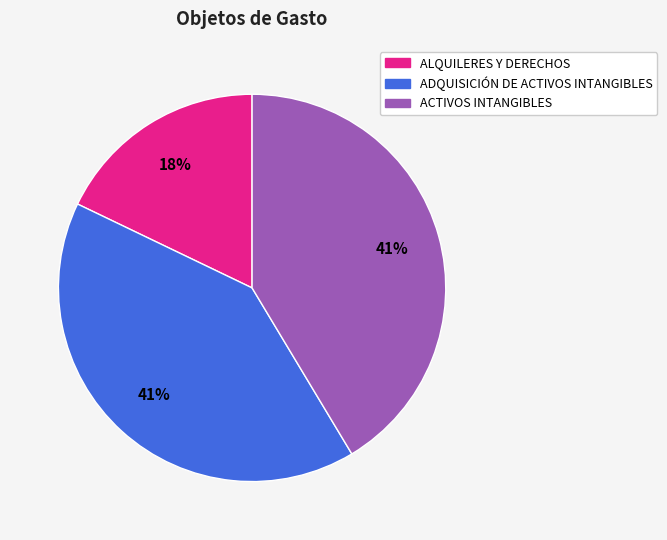

Combined, do ALQUILERES Y DERECHOS and ADQUISICIÓN DE ACTIVOS INTANGIBLES account for over 50%?

Yes